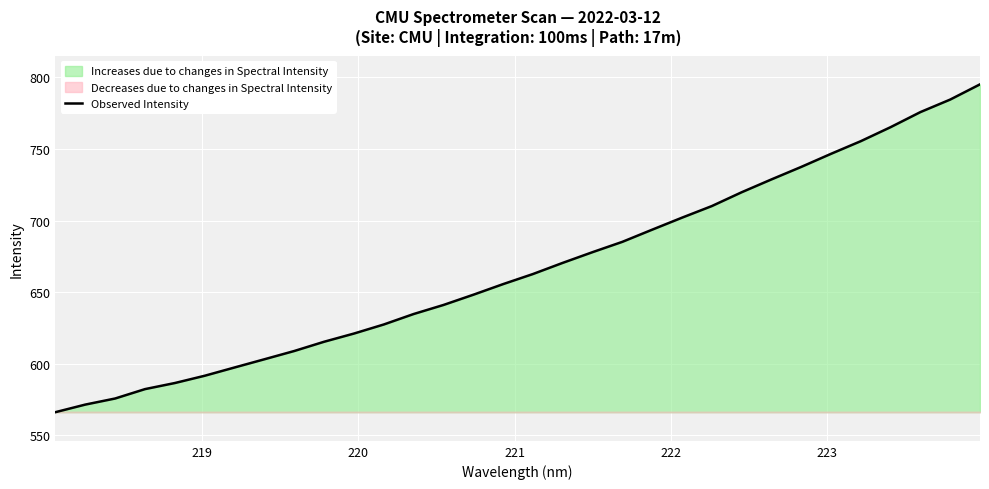

What is the lowest value of the Observed Intensity series?

566.3